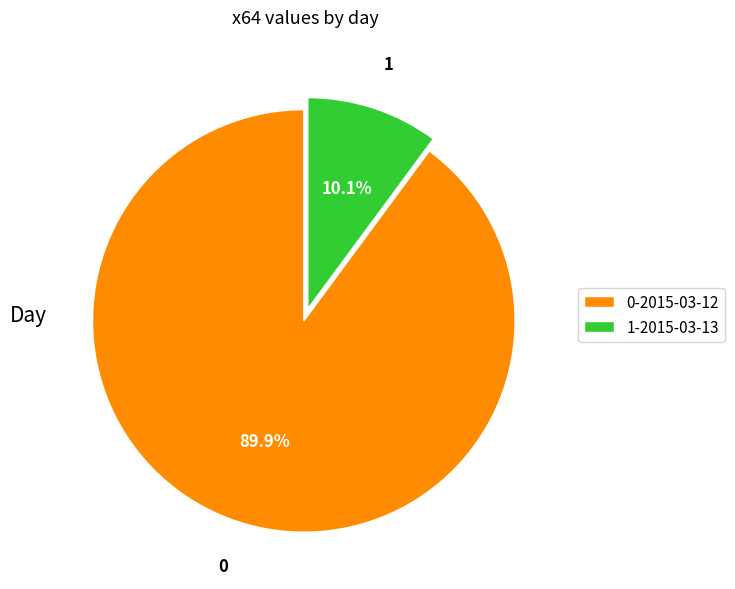

Count the number of slices in the pie.

2